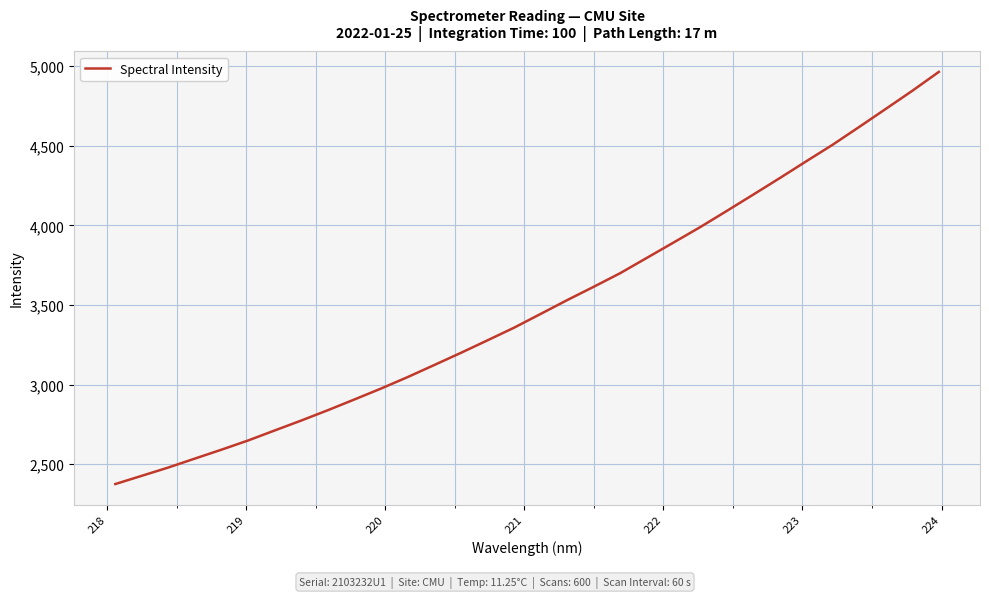

What is the smallest value displayed?

2375.1